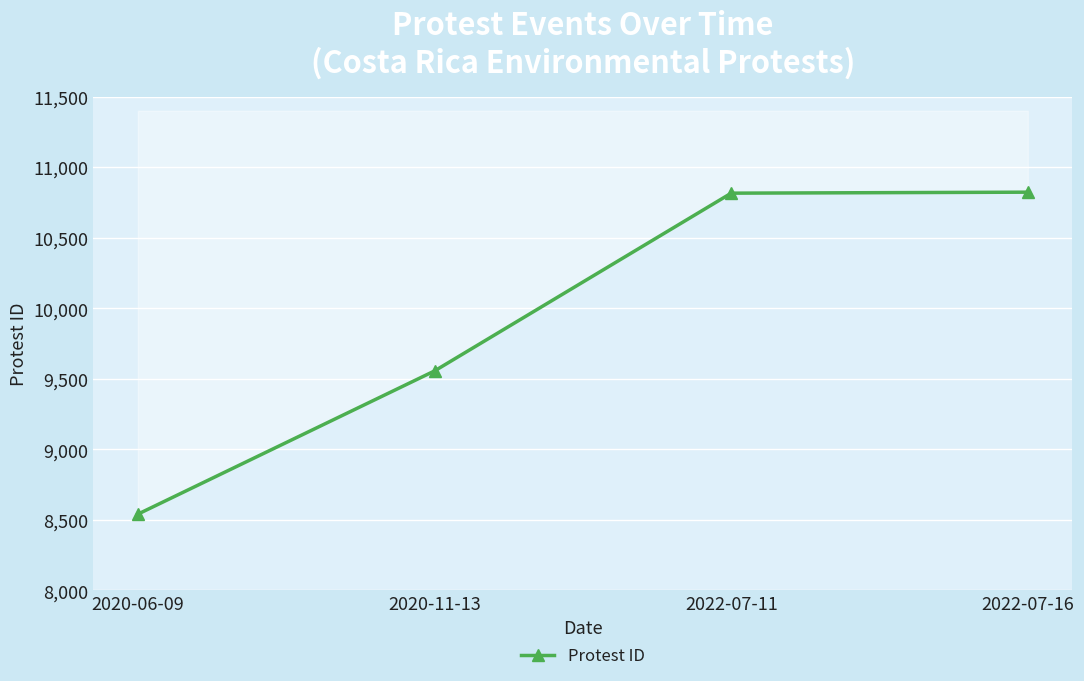

What is the change in value from 2022-07-11 to 2022-07-16?

+7